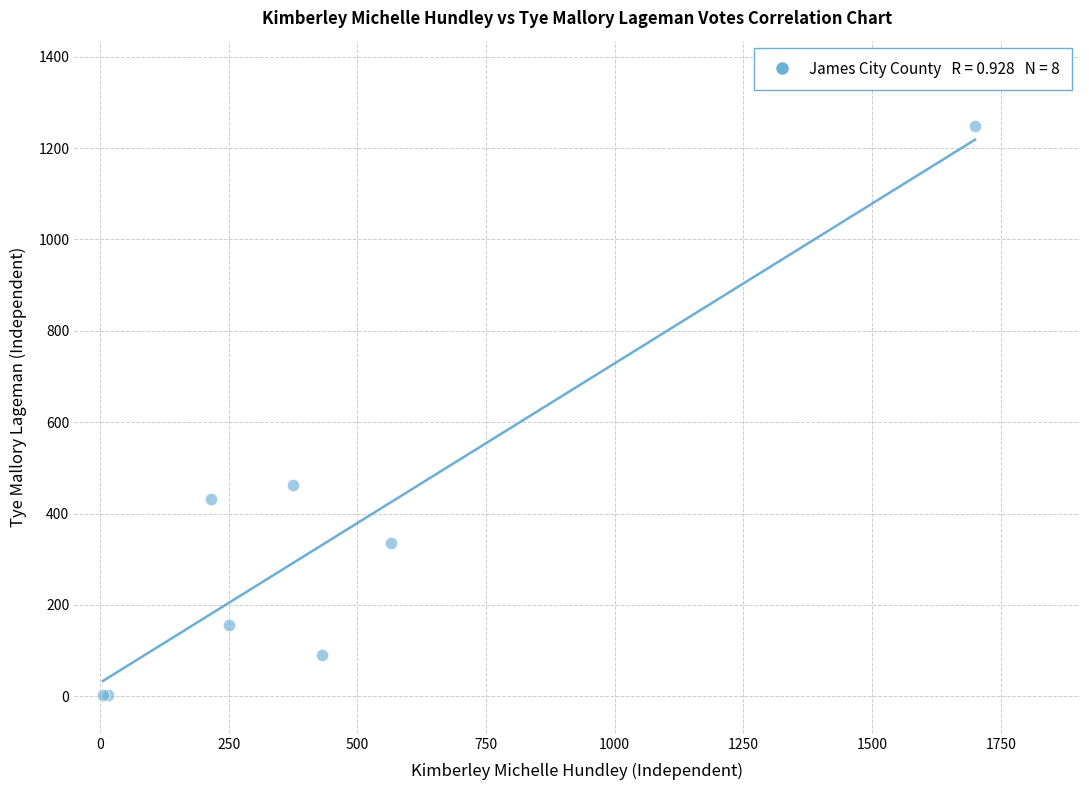

What Y value in the scatter plot is closest to 625?

462